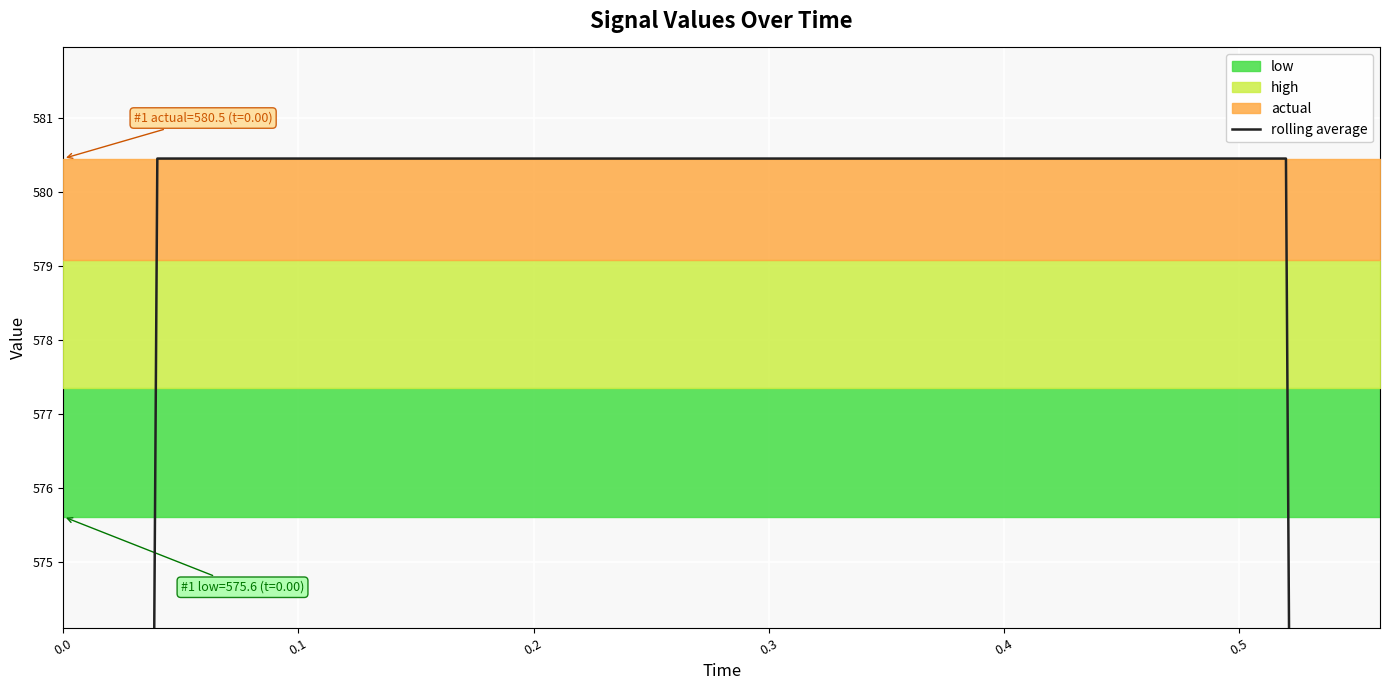

What is the sum of all values?

8319.8